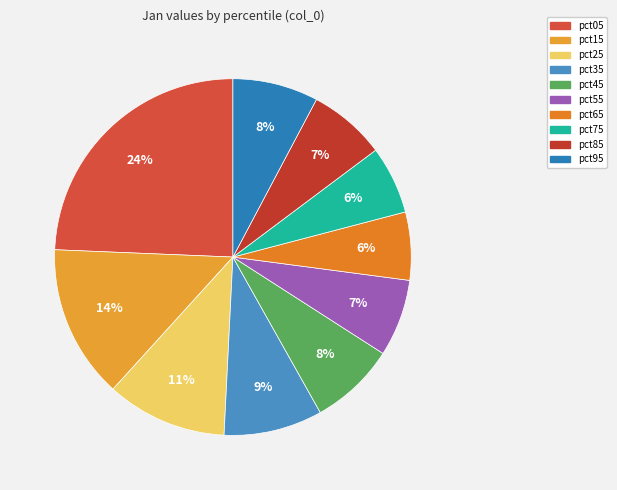

The pct75 slice represents 6% of the pie. True or false?

True